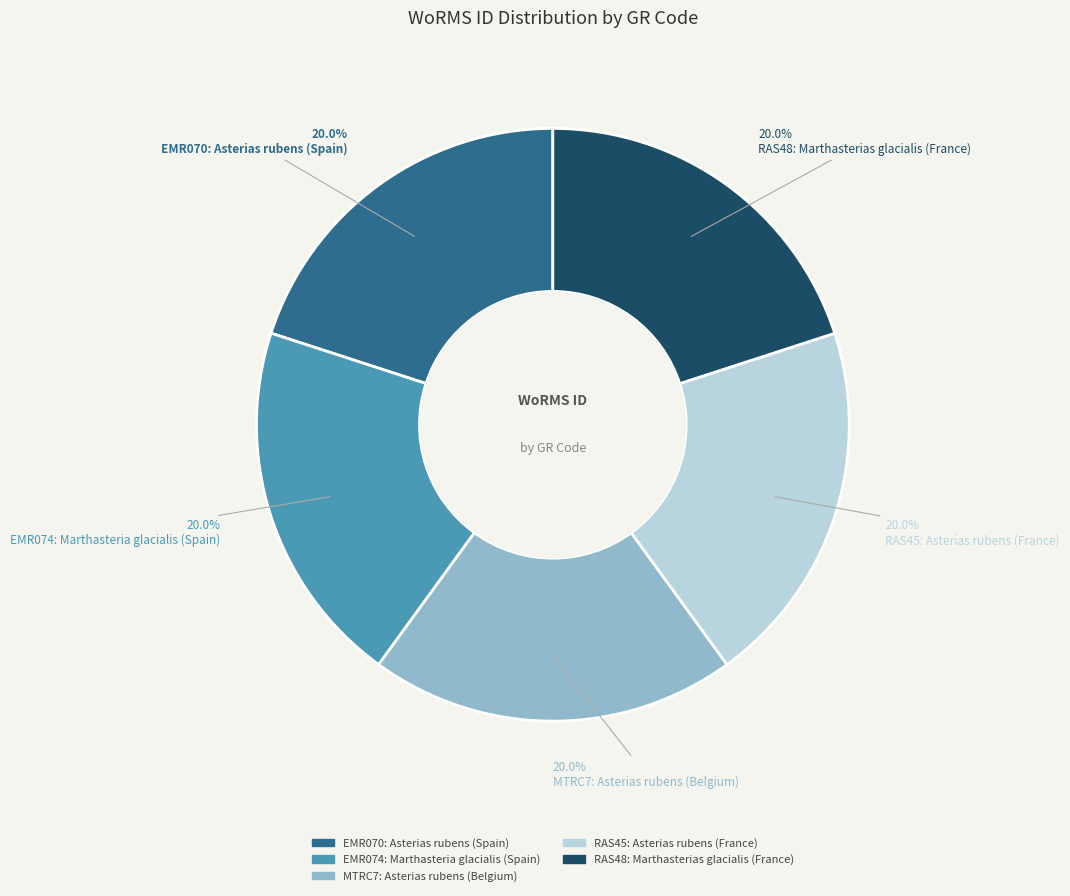

Is there any slice that represents more than half of the pie?

No